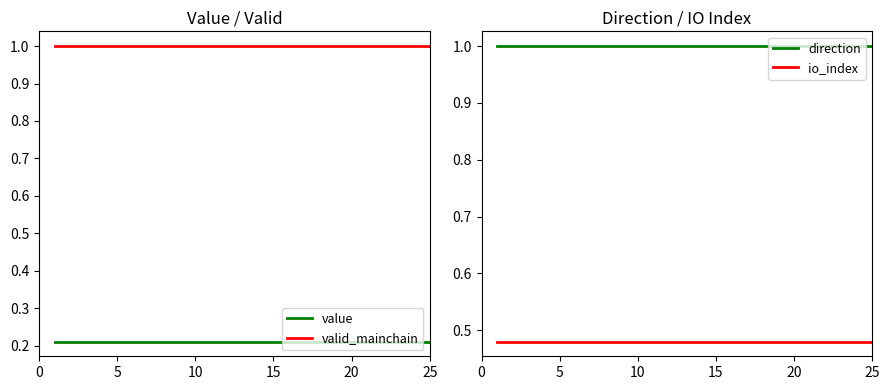

True or false: valid_mainchain and value intersect in this chart.

False